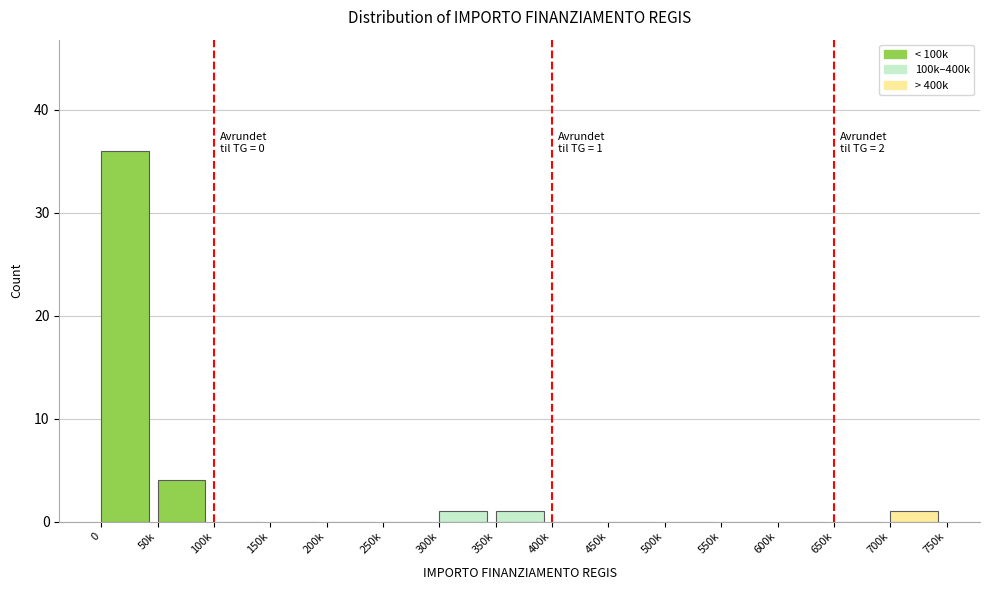

Reading right to left, extract all data points from this chart.

700k=1	650k=0	600k=0	550k=0	500k=0	450k=0	400k=0	350k=1	300k=1	250k=0	200k=0	150k=0	100k=0	50k=4	0=36